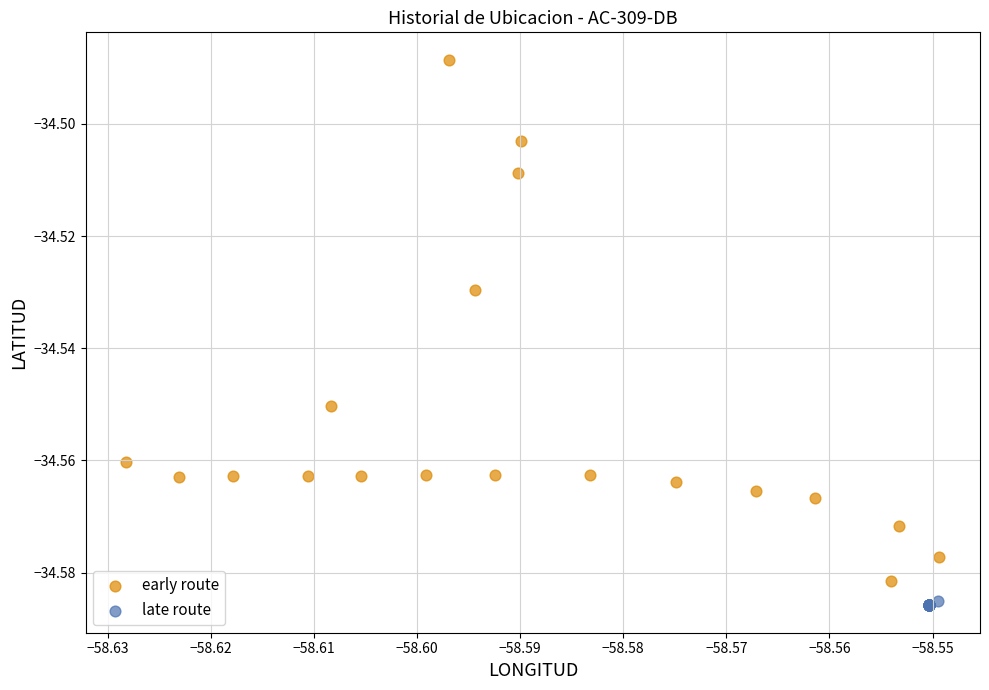

Which series contains the highest Y value?

early route